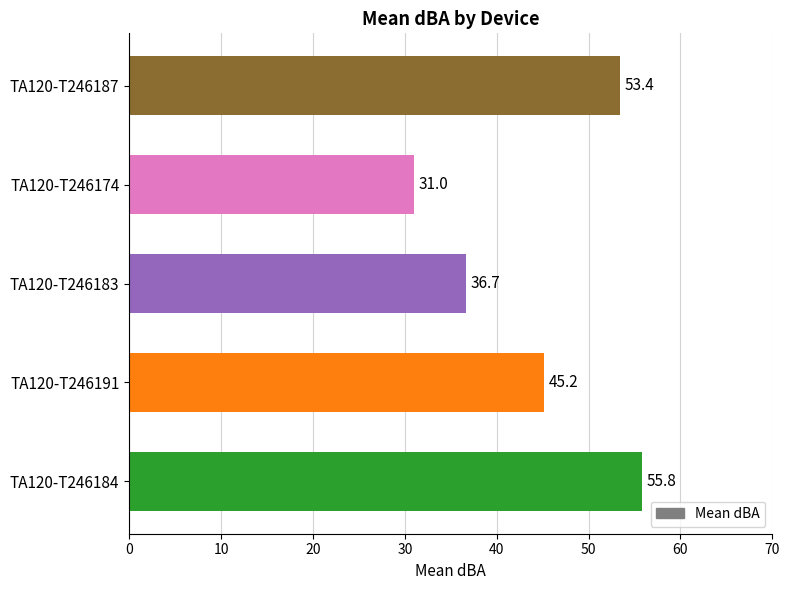

How many values are below 45?

2